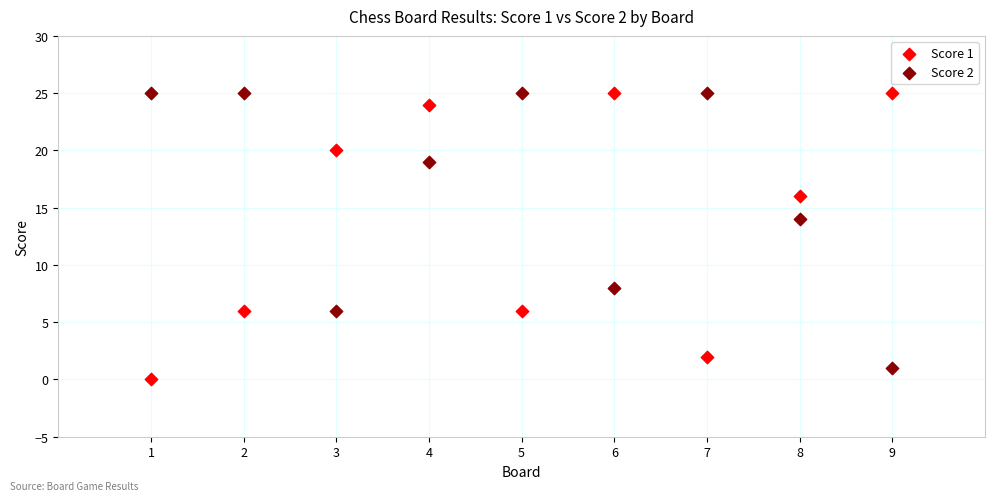

Across all series, what Y value is closest to 12?

14